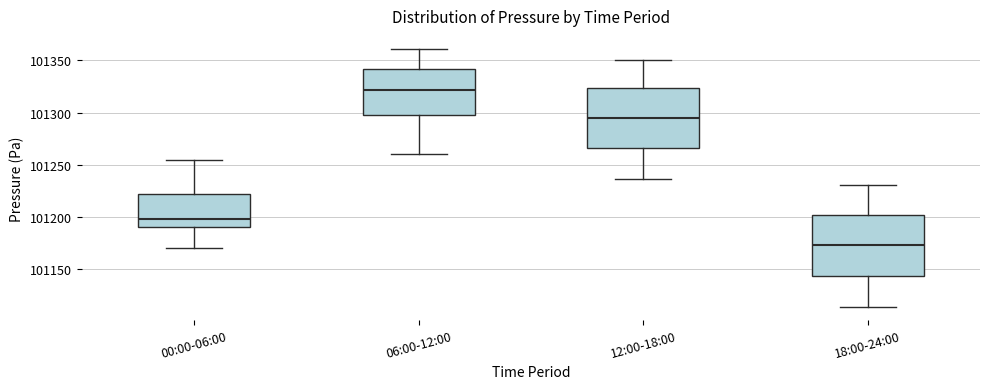

Where is the lower edge of the box for 18:00-24:00 on the y-axis? The values are not printed on the chart, so give them approximately, as read against the axis.

101145